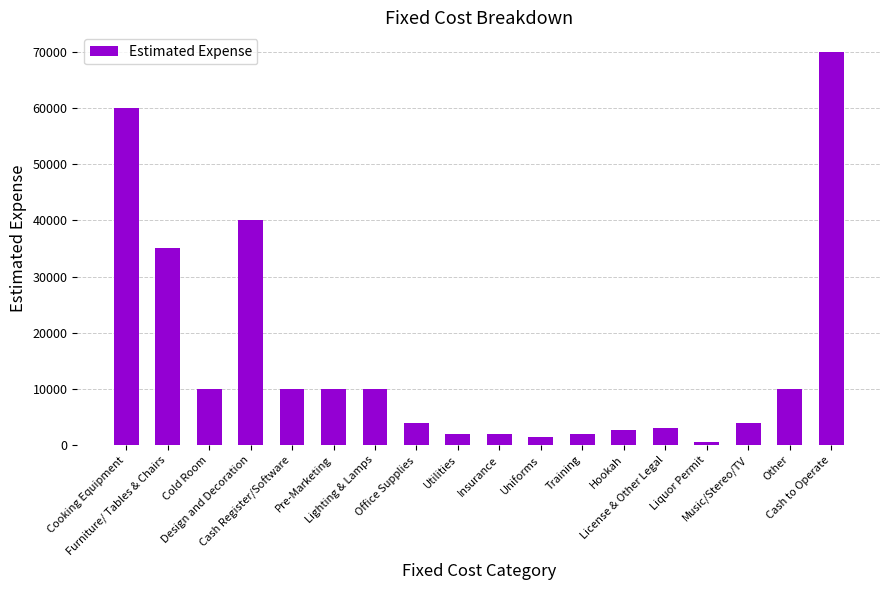

What is the difference between the second highest and minimum values?

59400